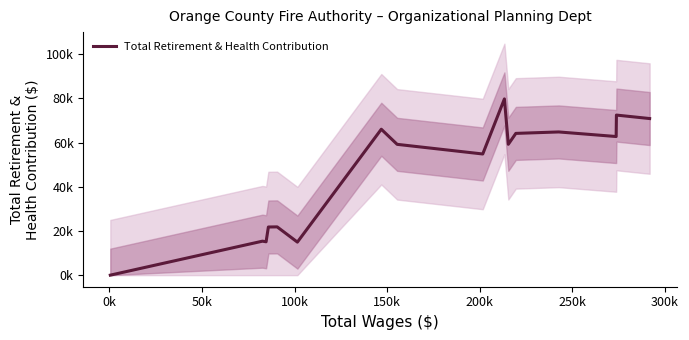

What is the sum of all values?

743341